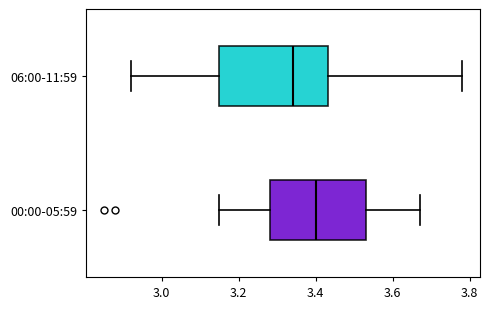

Reading bottom to top, transcribe this box plot: for each box, give where its median line is, the range the box spans, and where its two whiskers end, as read against the x-axis. The values are not printed on the chart, so give them approximately, as read against the axis.

00:00-05:59: median 3.40, box 3.28 to 3.54, whiskers 3.16 to 3.68
06:00-11:59: median 3.34, box 3.16 to 3.44, whiskers 2.92 to 3.78